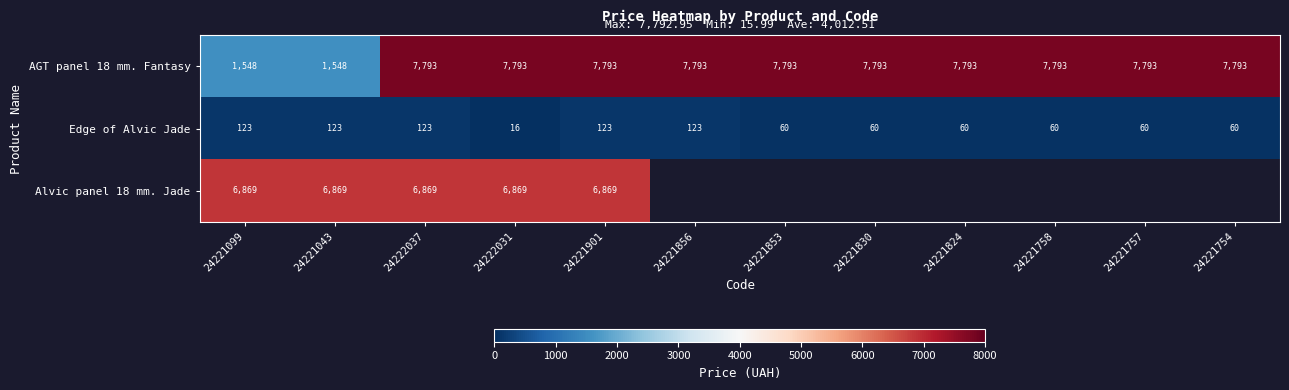

The value of Edge of Alvic Jade at 24221824 is 60.0. True or false?

True